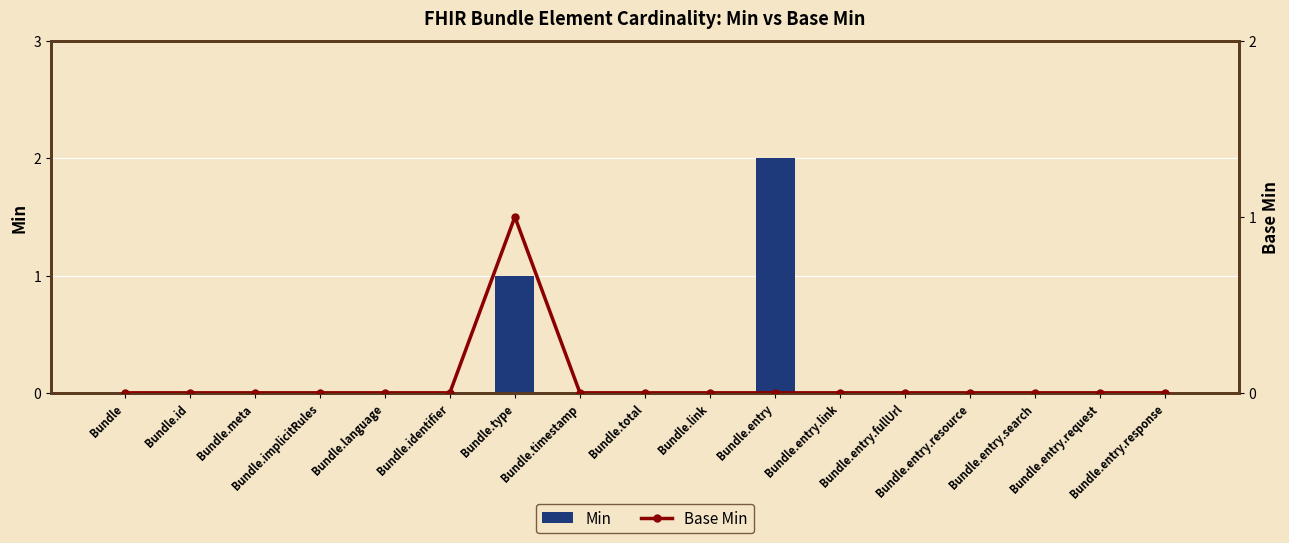

Which series has the widest spread of values?

Min